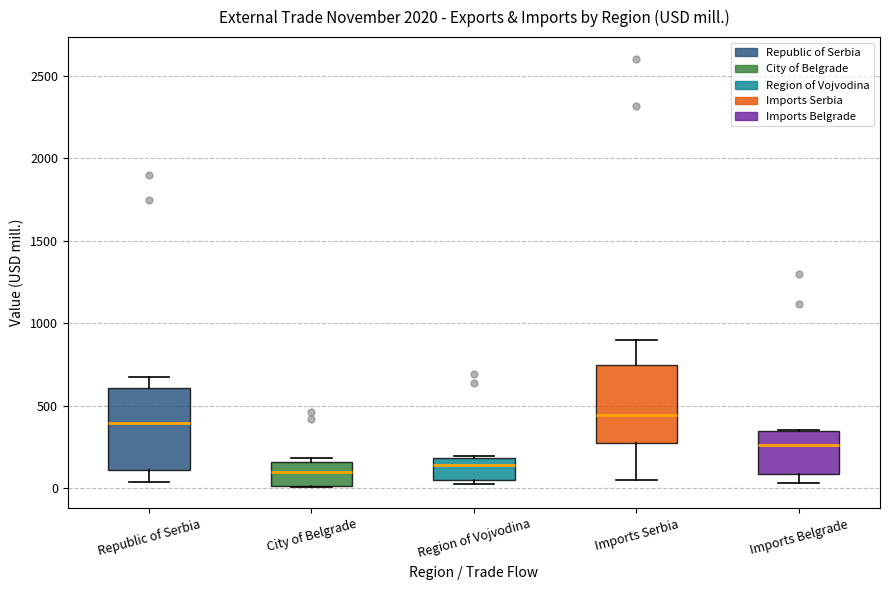

Where does the median line of the box for Region of Vojvodina sit on the y-axis? The values are not printed on the chart, so give them approximately, as read against the axis.

150